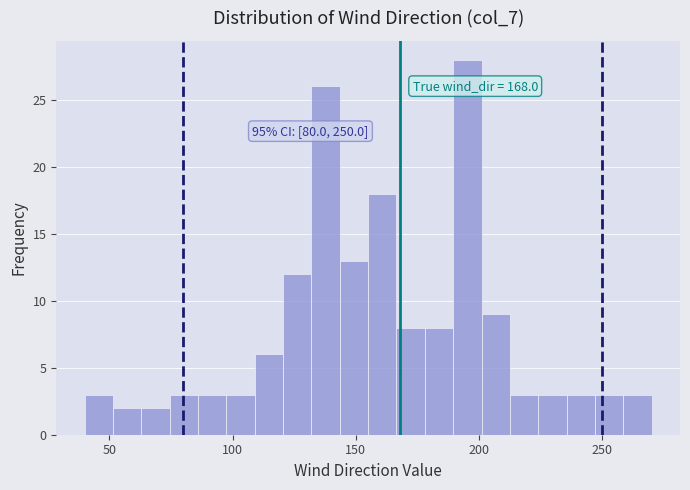

Read against the x-axis, roughly where is the centre of the tallest bar?

195